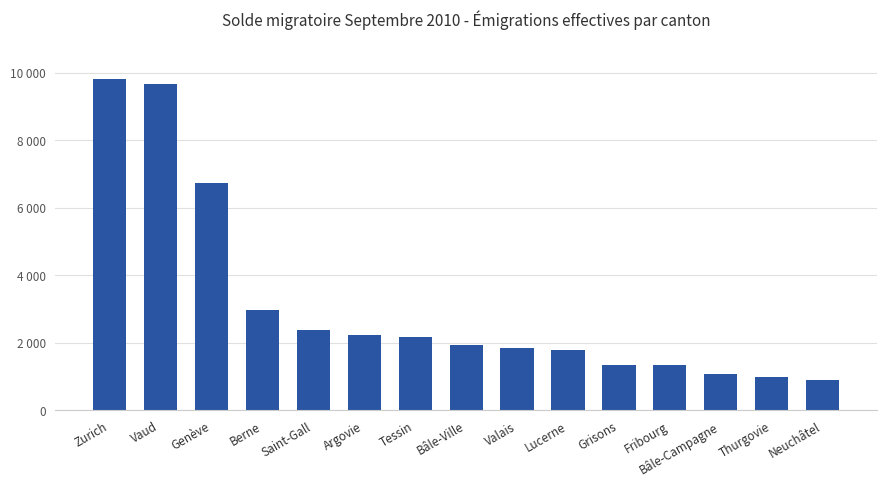

True or false: the data shows 15453 at Vaud.

False